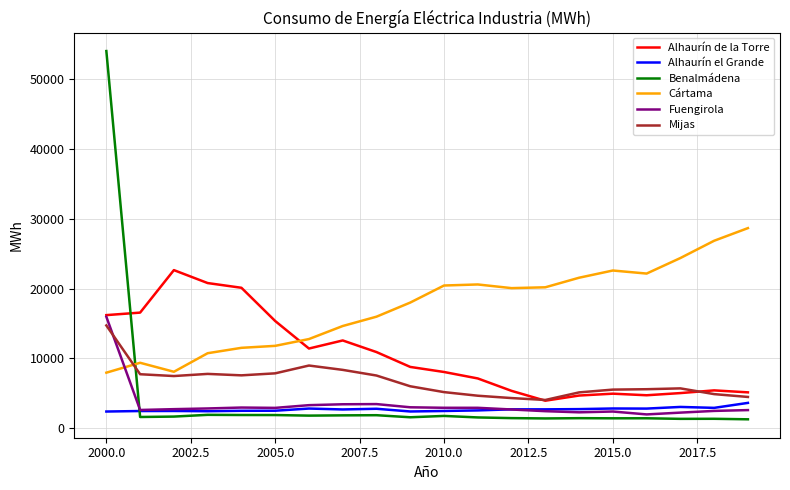

What is the minimum value for Alhaurín de la Torre?

3941.9